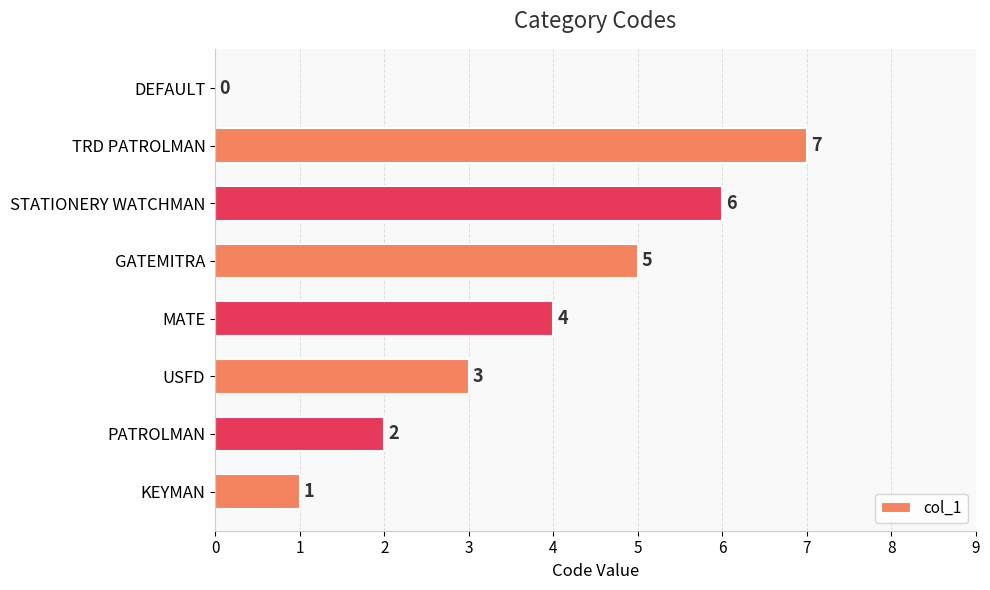

What is the maximum value shown in the chart?

7